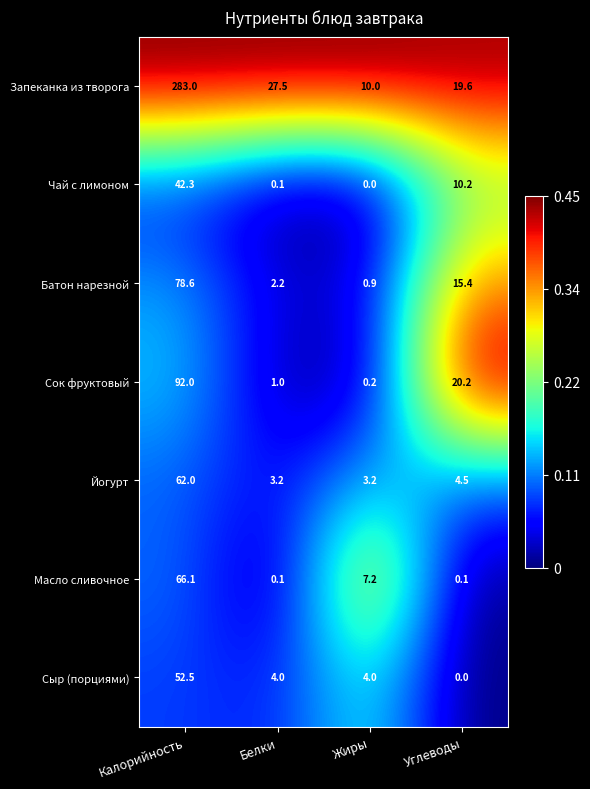

The Чай с лимоном series shows 15.0 at Углеводы. True or false?

False